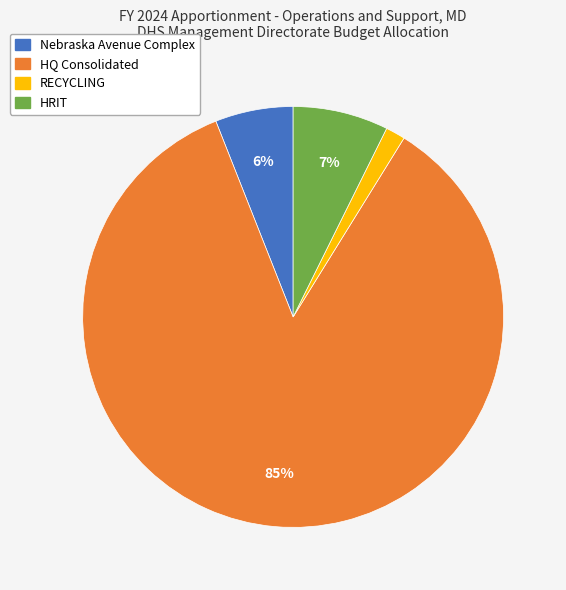

Do HQ Consolidated and Nebraska Avenue Complex together represent more than half of the pie?

Yes